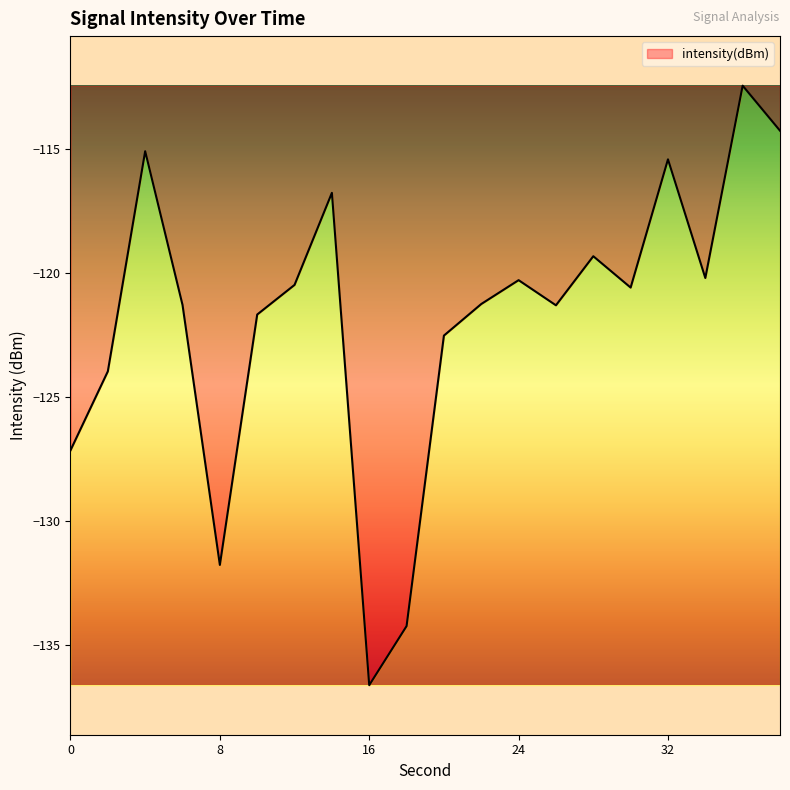

What is the difference between the maximum and minimum values?

24.2